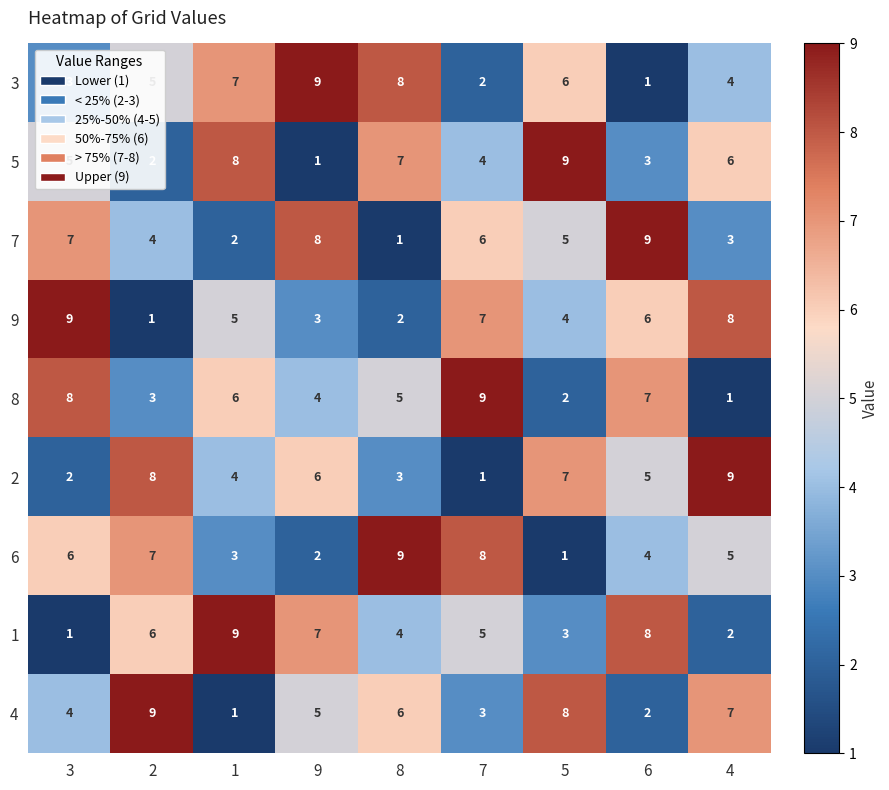

Is it true that 7 equals 2 at 7?

False